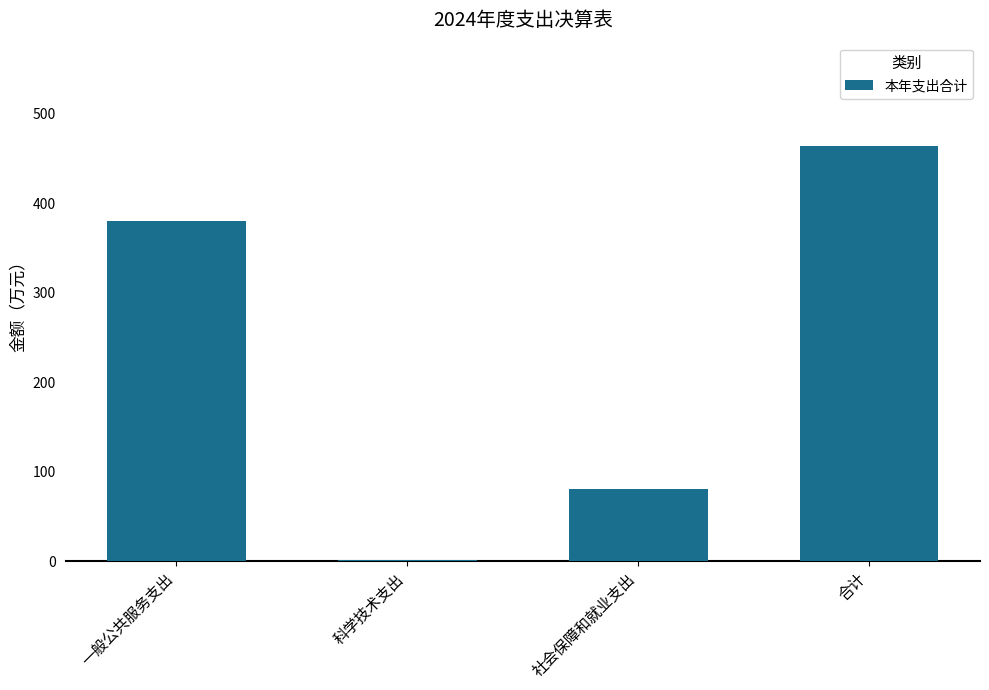

Reading left to right, transcribe all the data shown in this chart.

一般公共服务支出=380.8	科学技术支出=1.8	社会保障和就业支出=81.2	合计=463.8